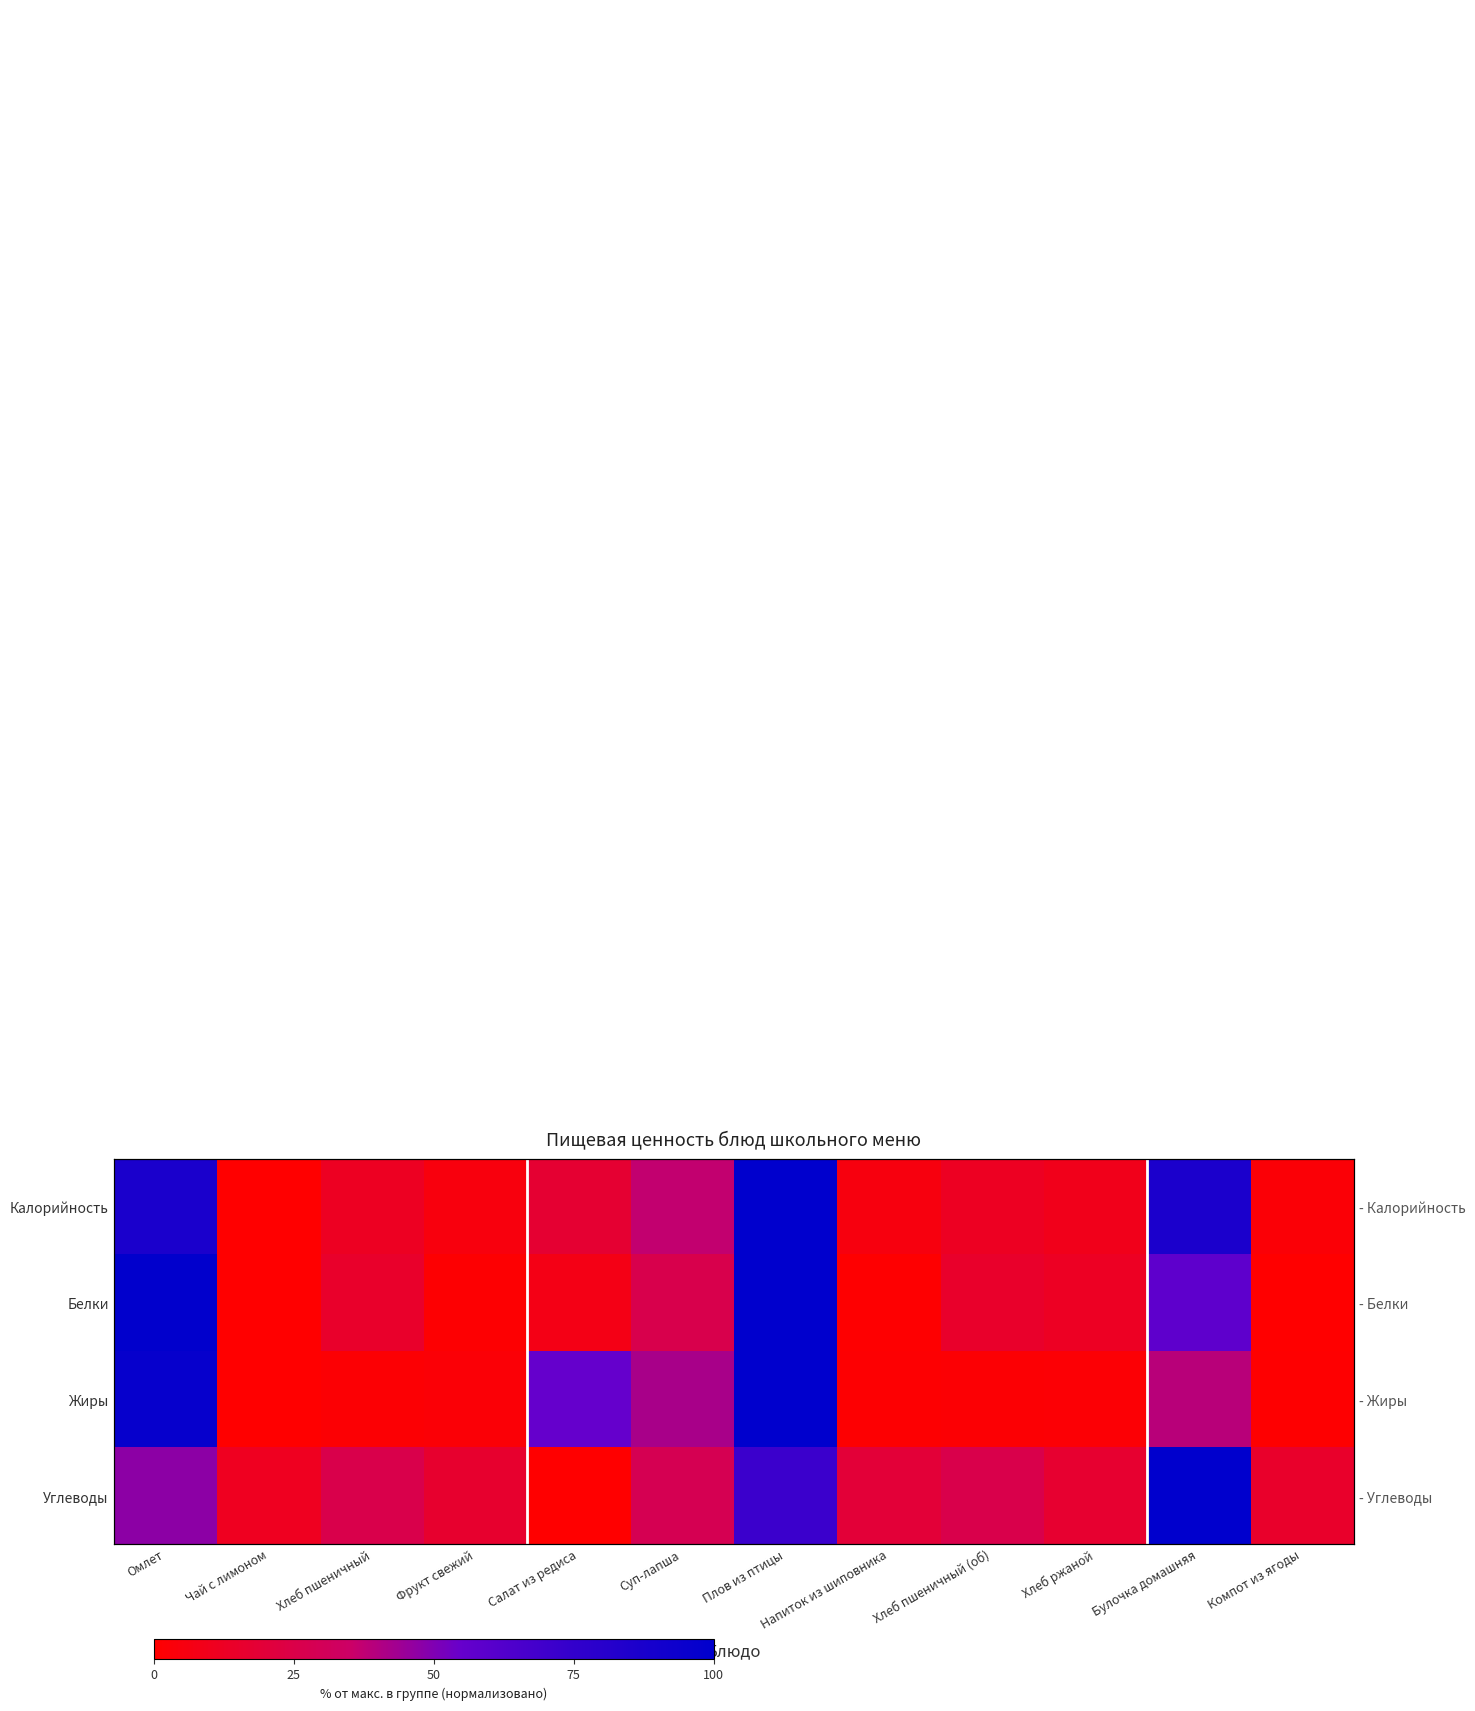

What is the total value across all series at Салат из редиса?

80.5